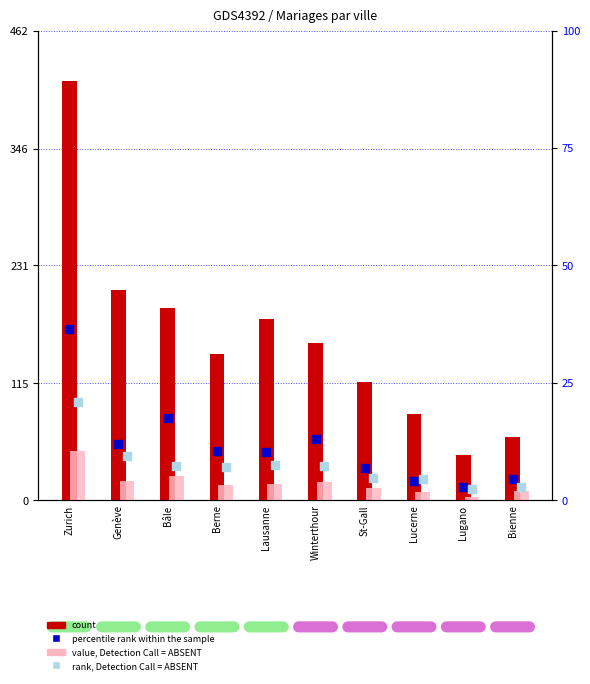

What are all the series names shown in the legend?

count, percentile rank within the sample, value, Detection Call = ABSENT, rank, Detection Call = ABSENT